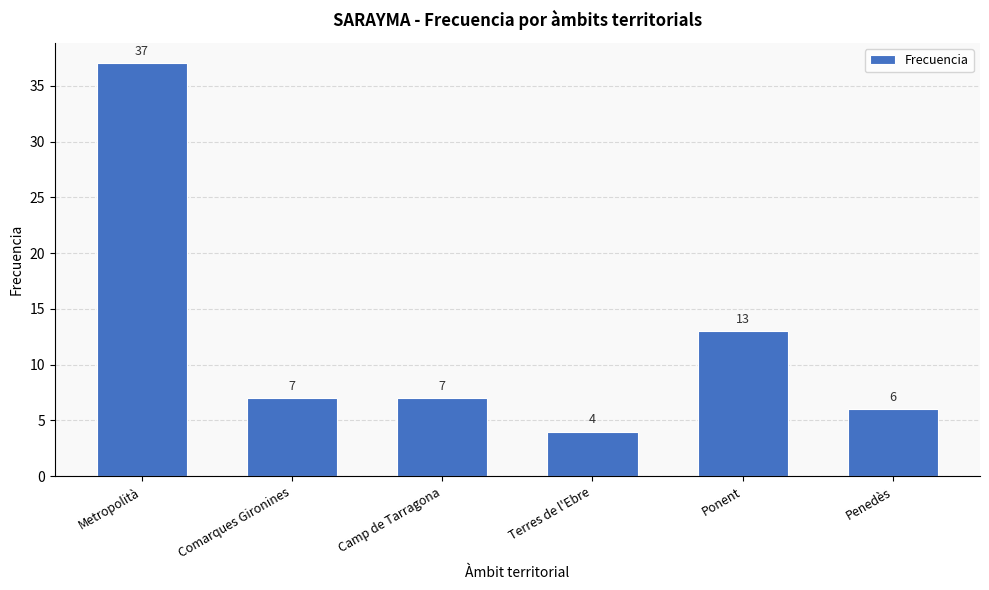

At which category does the chart reach its peak across all series?

Metropolità